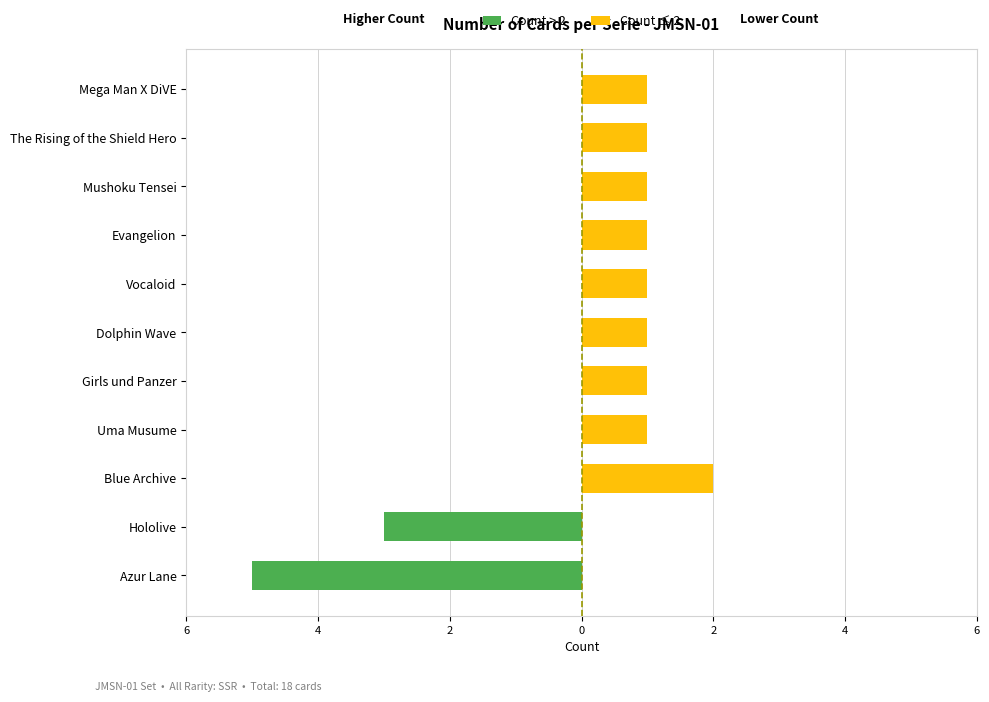

What is the difference between the second highest and second lowest values in the Count ≤ 2 series?

1